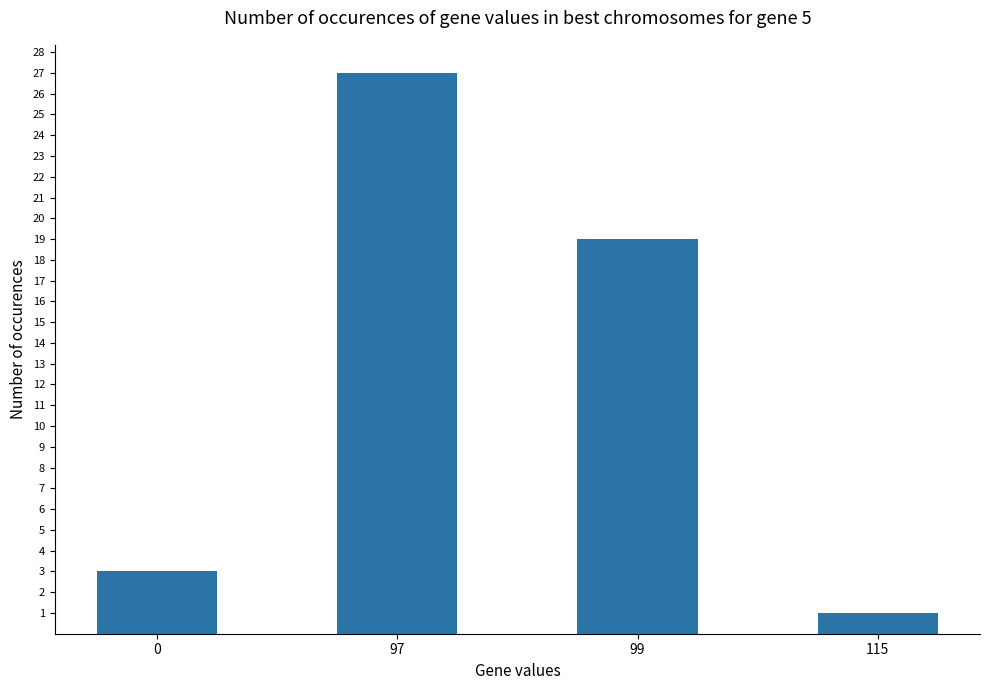

What is the value of the 1st bar from the left?

3